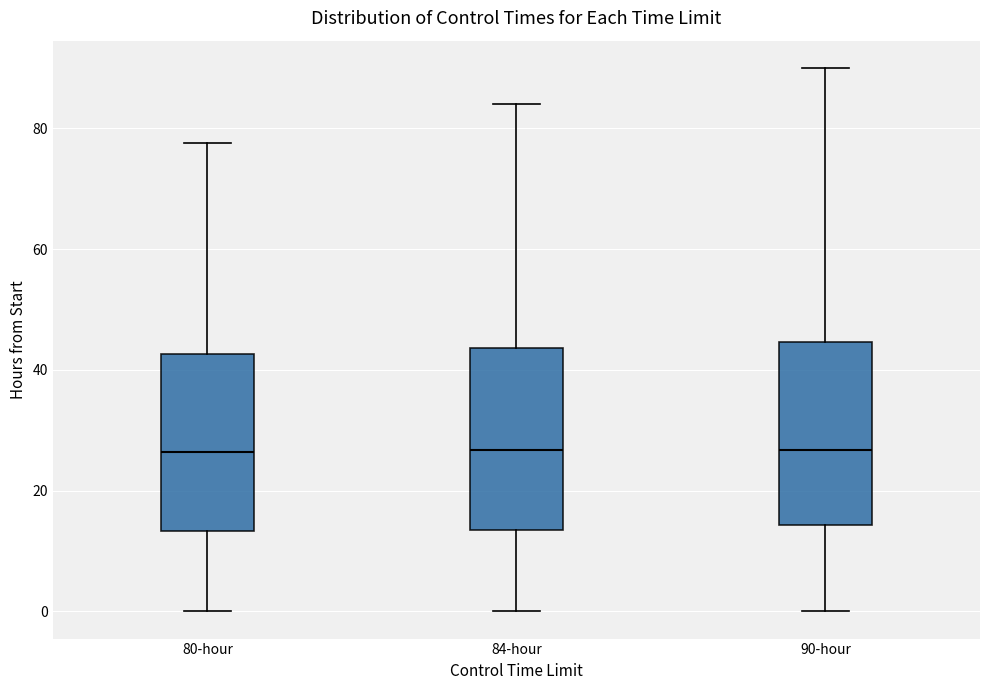

Reading left to right, transcribe this box plot: for each box, give where its median line is, the range the box spans, and where its two whiskers end, as read against the y-axis. The values are not printed on the chart, so give them approximately, as read against the axis.

80-hour: median 26, box 14 to 42, whiskers 0 to 78
84-hour: median 26, box 14 to 44, whiskers 0 to 84
90-hour: median 26, box 14 to 44, whiskers 0 to 90